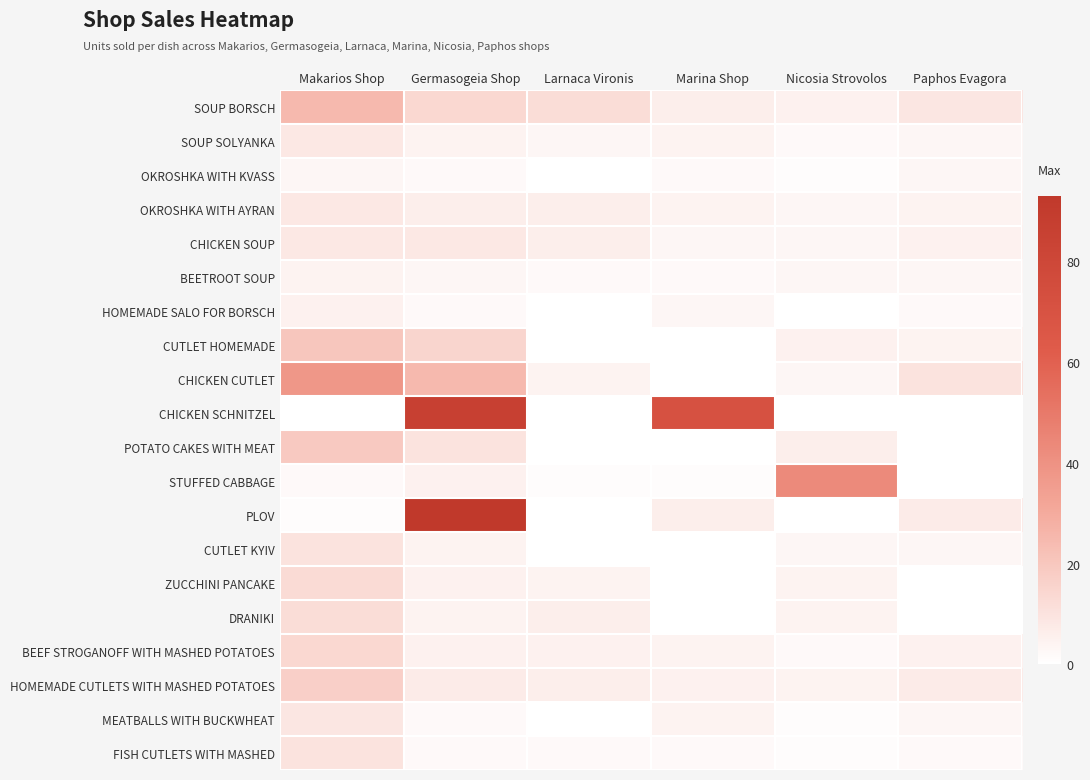

At how many categories does at least one series exceed 87?

1